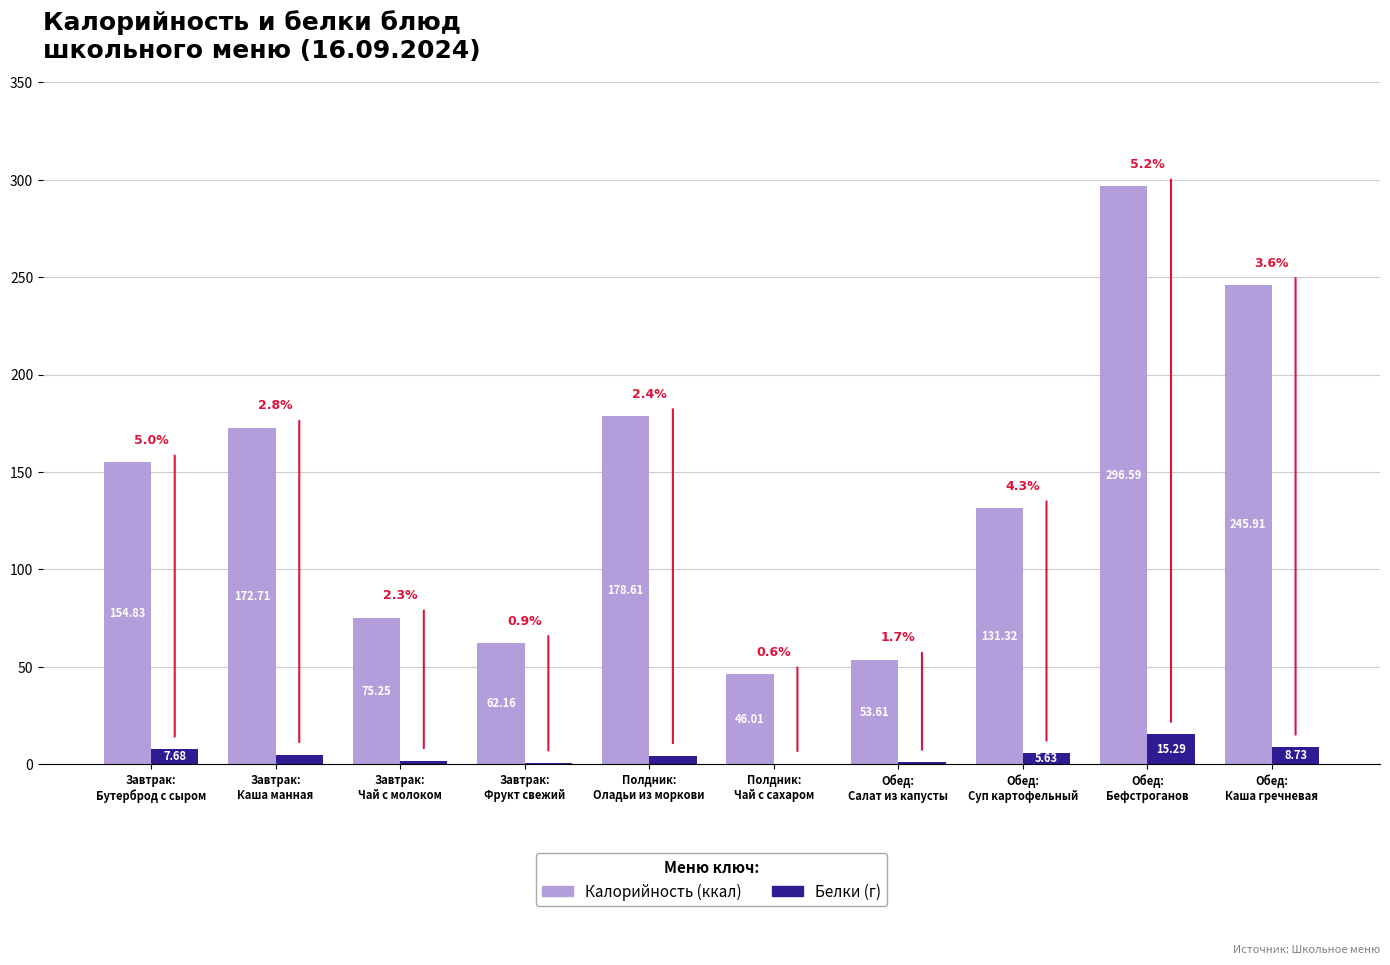

Which series has the largest total across all categories?

Калорийность (ккал)